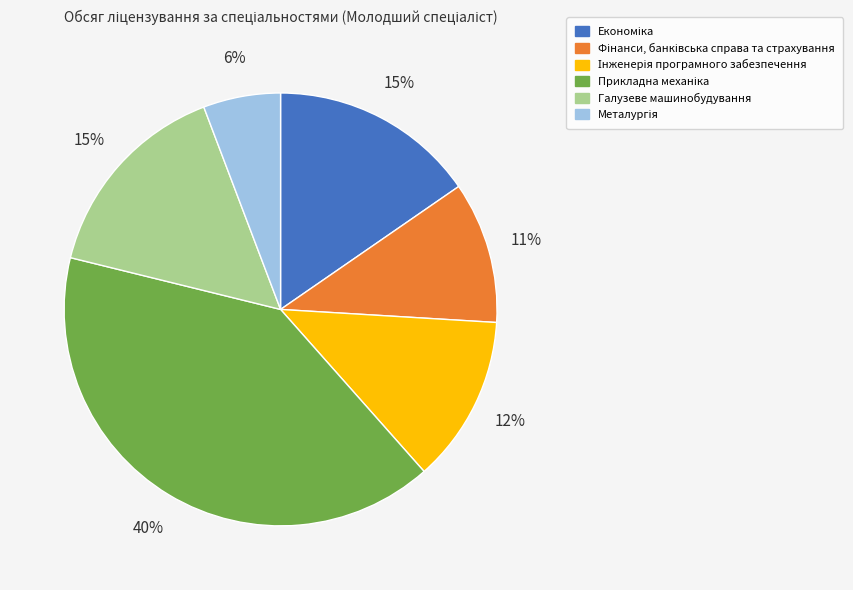

To the nearest percent, what portion does Галузеве машинобудування represent?

15%